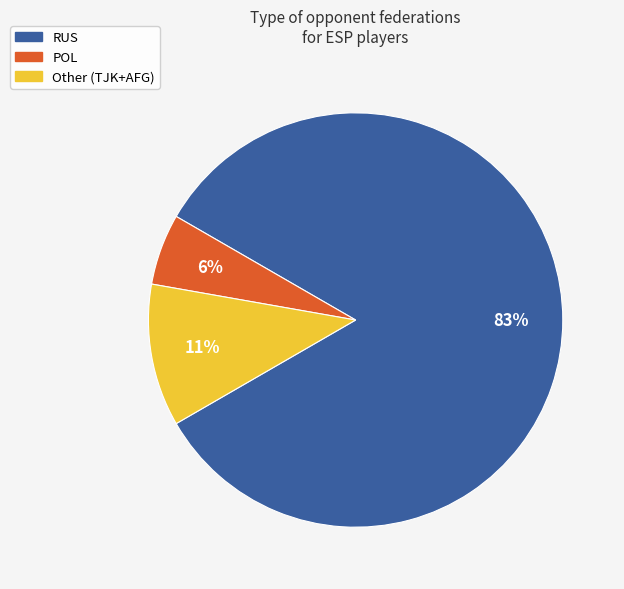

The Other slice represents 18% of the pie. True or false?

False